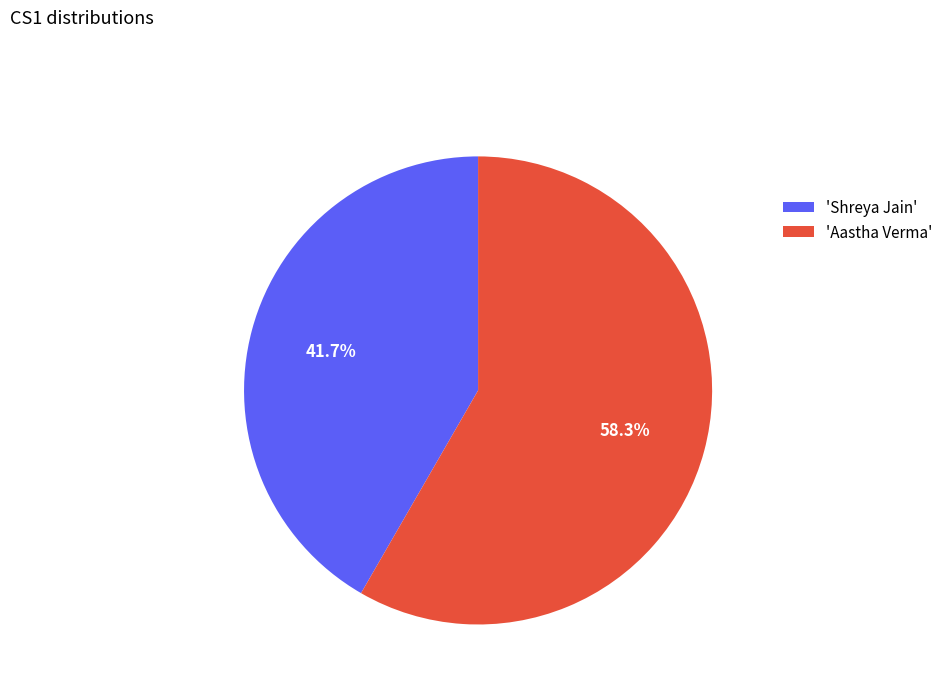

Which category accounts for the majority?

'Aastha Verma'